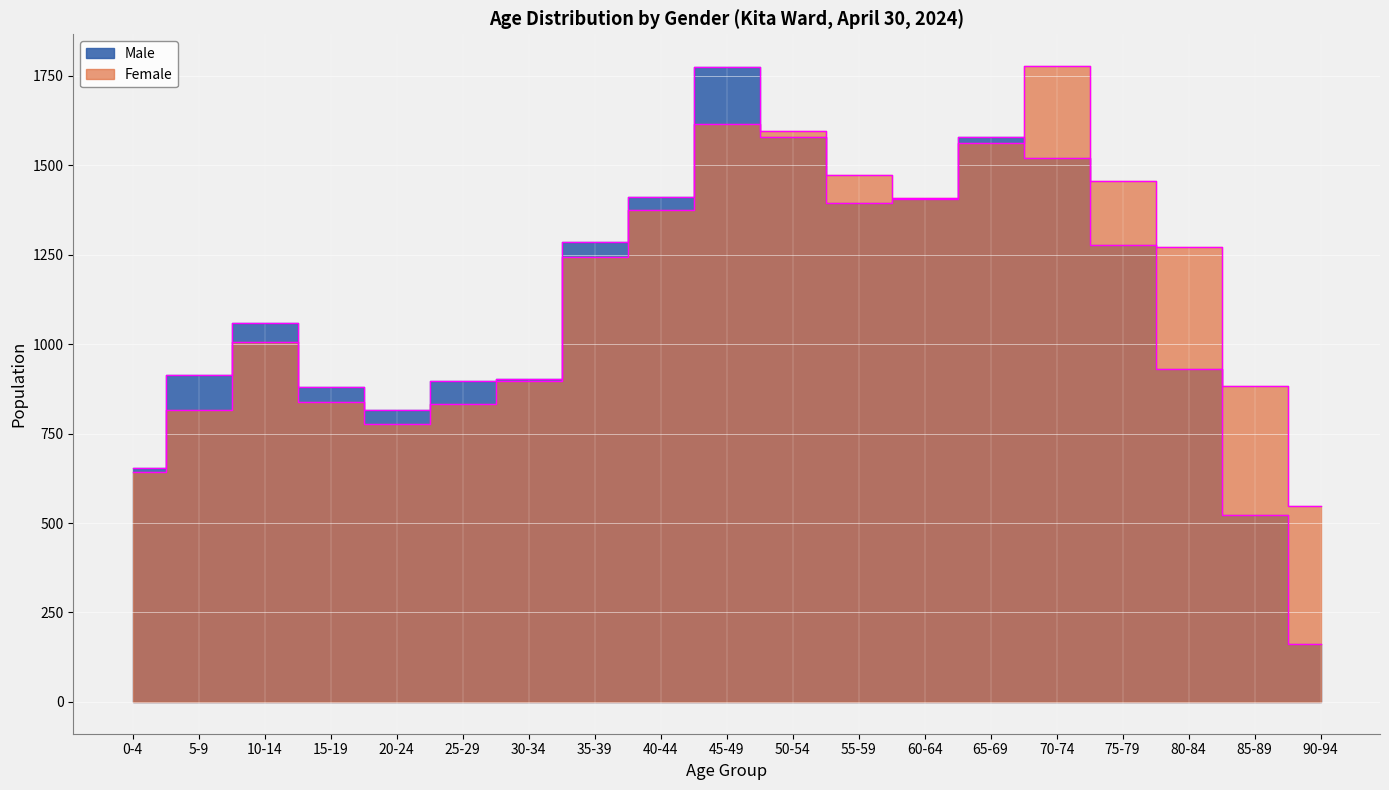

Which has a higher value, 80-84 or 55-59?

55-59